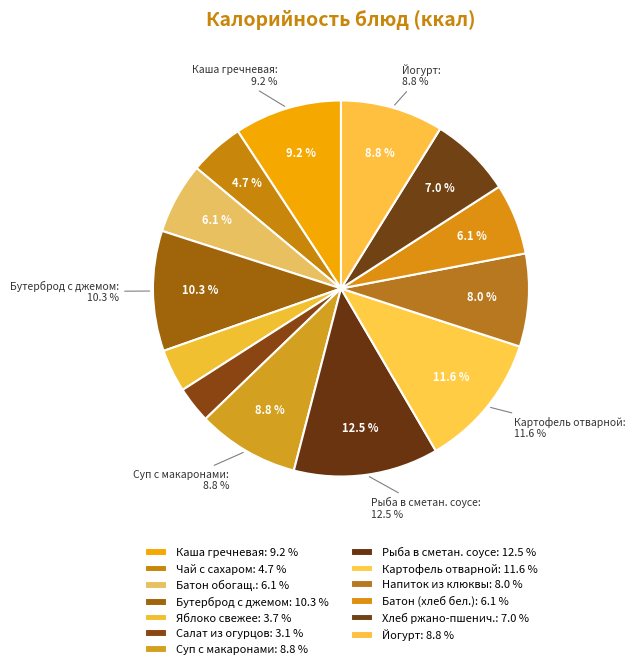

How many segments does this pie chart have?

13